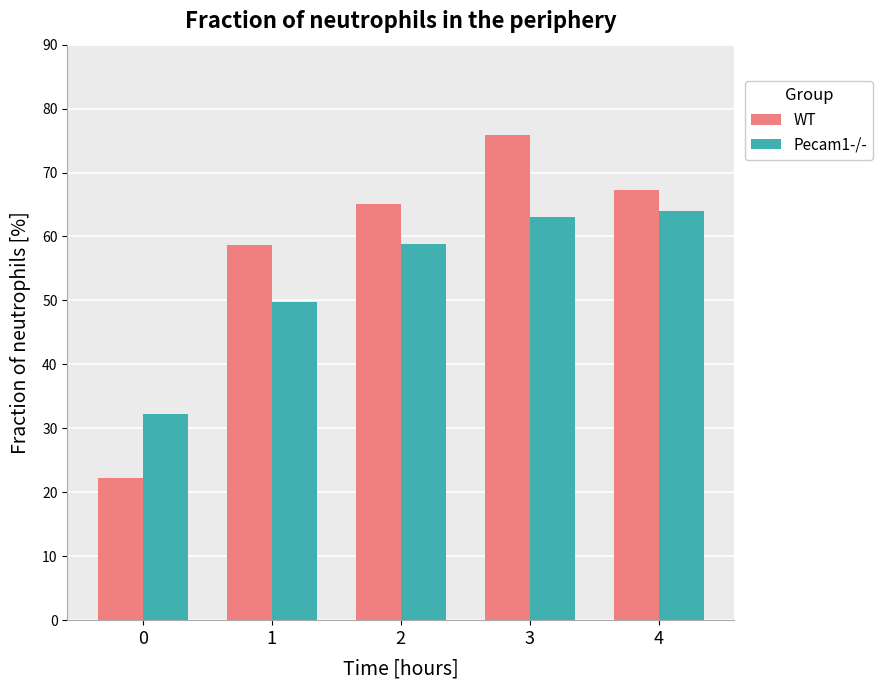

How many values in the Pecam1-/- series exceed 58?

3